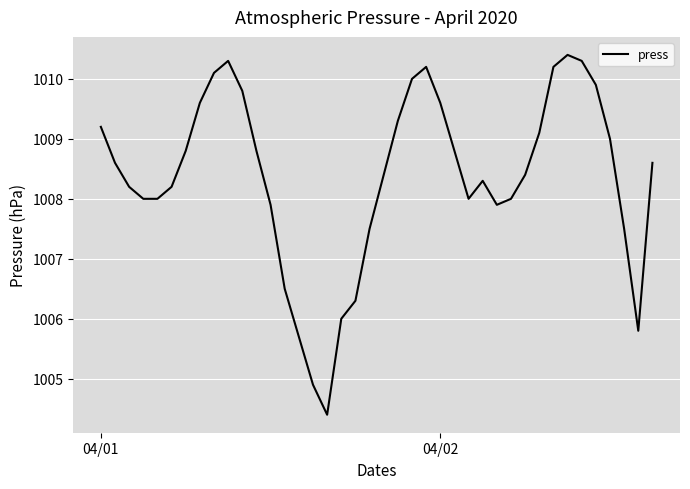

What is the maximum value shown in the chart?

1010.4